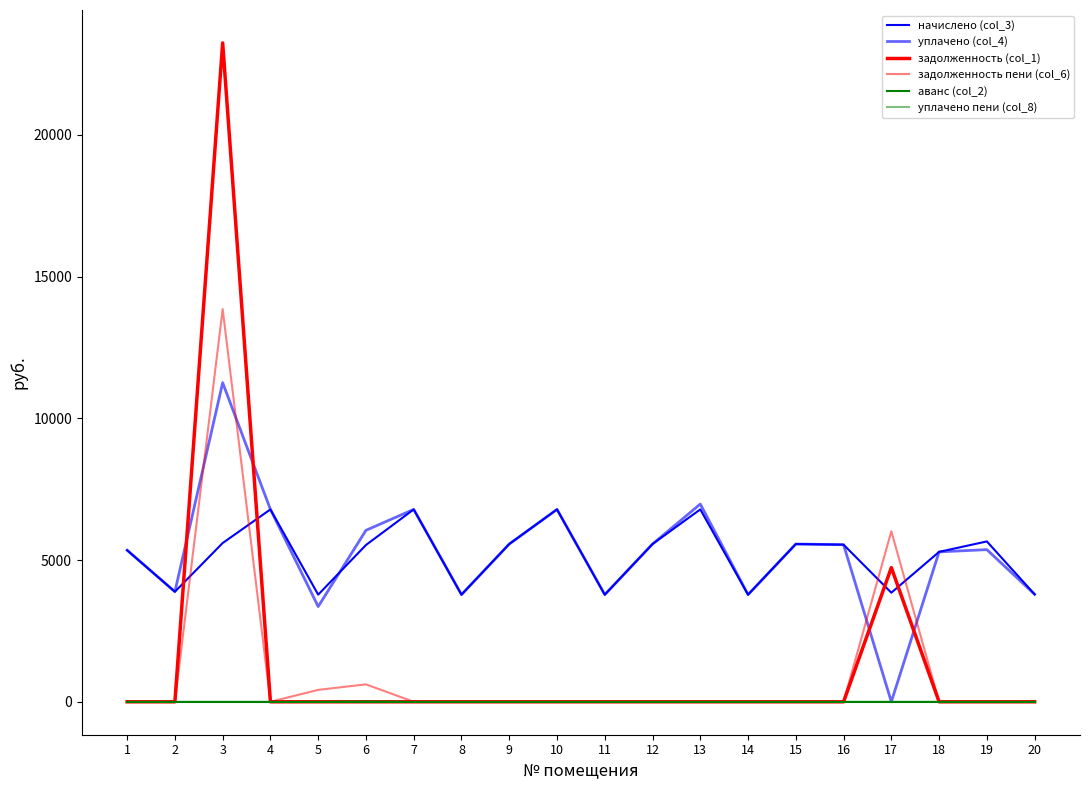

How many lines are shown in the chart?

6